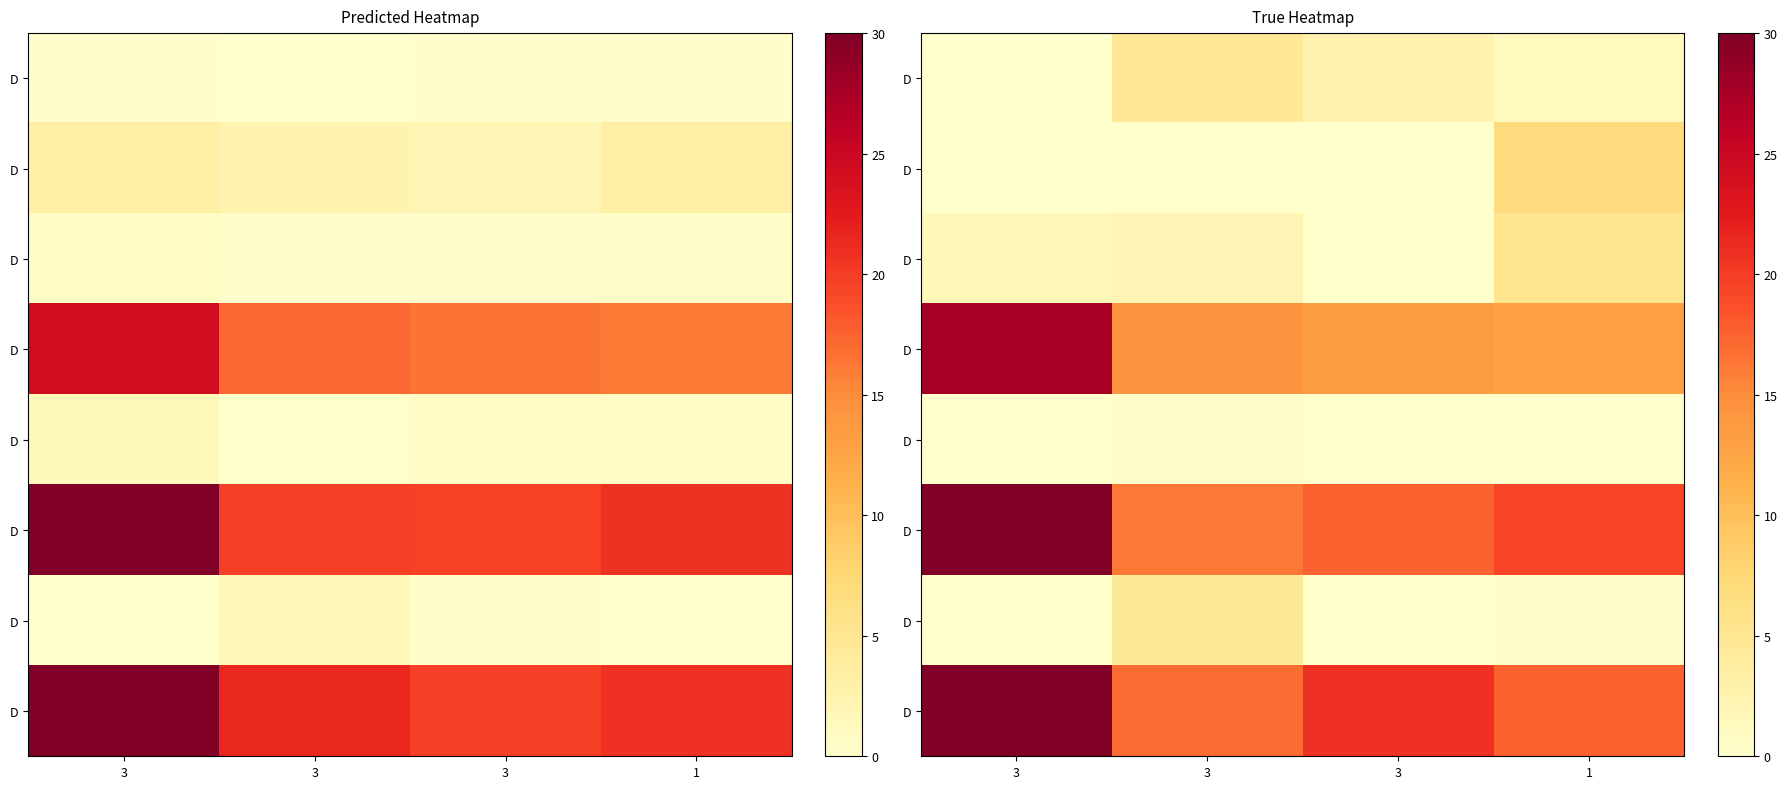

What is the spread (max minus min) of values at 1?

19.4